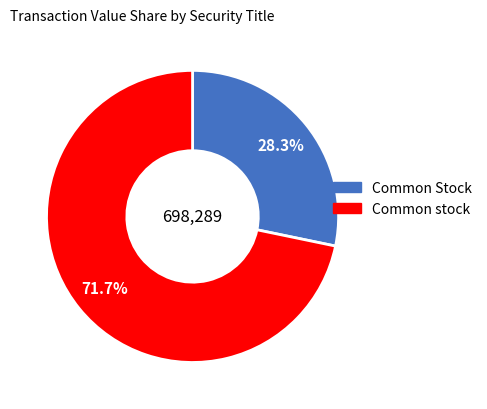

How many segments does this pie chart have?

2